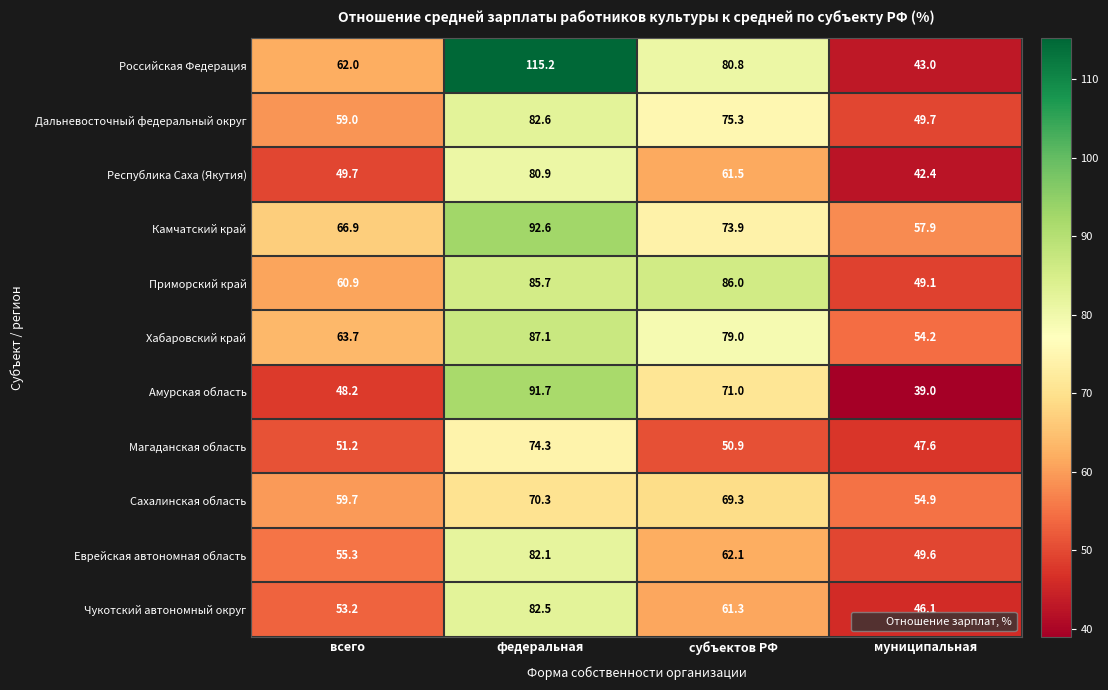

How many values in the Еврейская автономная область series are below 62?

2